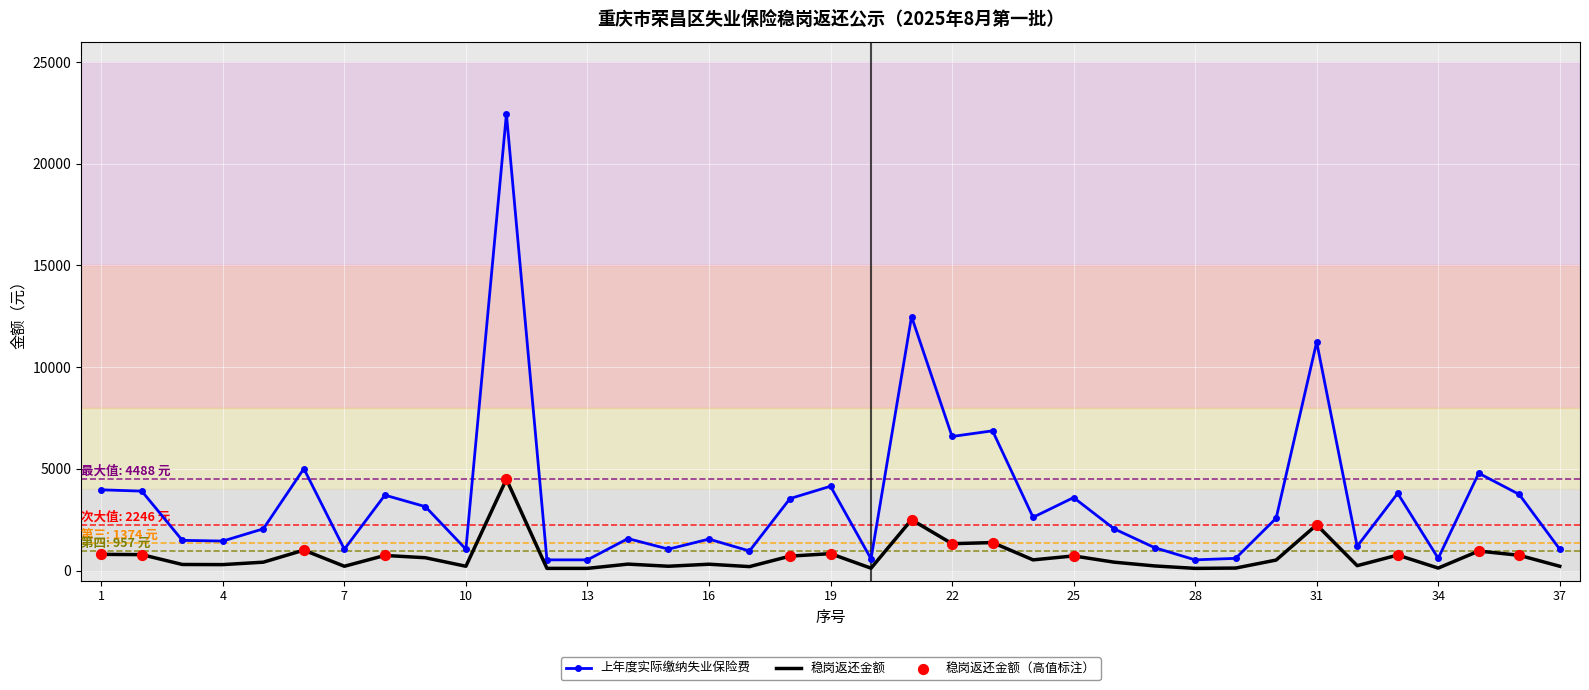

Rank the series by their average value, from lowest to highest.

稳岗返还金额, 上年度实际缴纳失业保险费